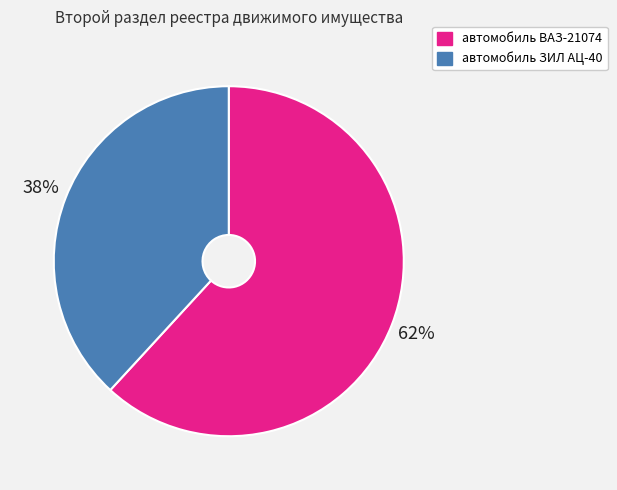

Between автомобиль ЗИЛ АЦ-40 and автомобиль ВАЗ-21074, which is larger?

автомобиль ВАЗ-21074